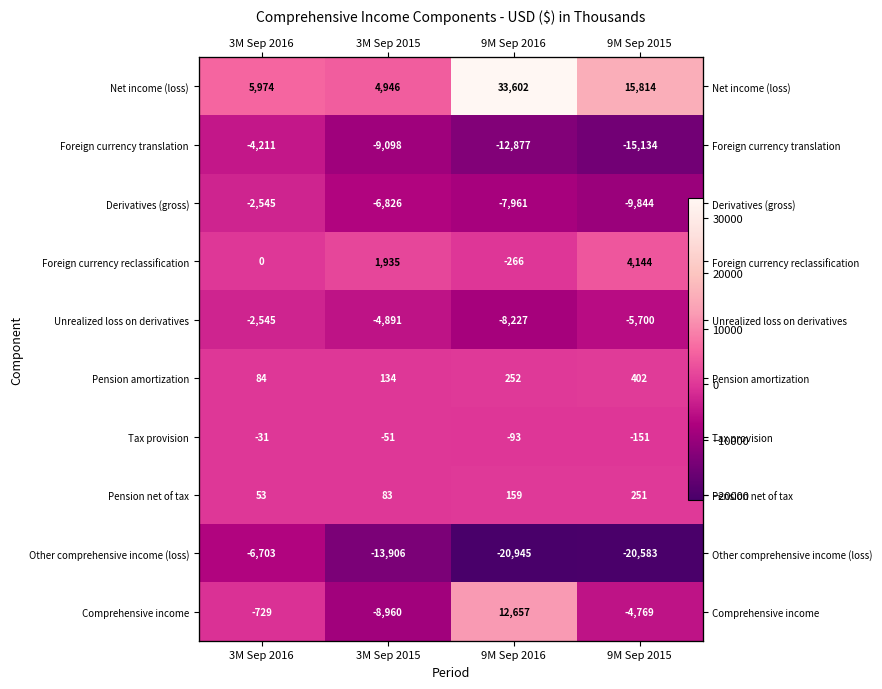

What is the sum of the Net income (loss) values at 9M Sep 2016 and 3M Sep 2016?

39576